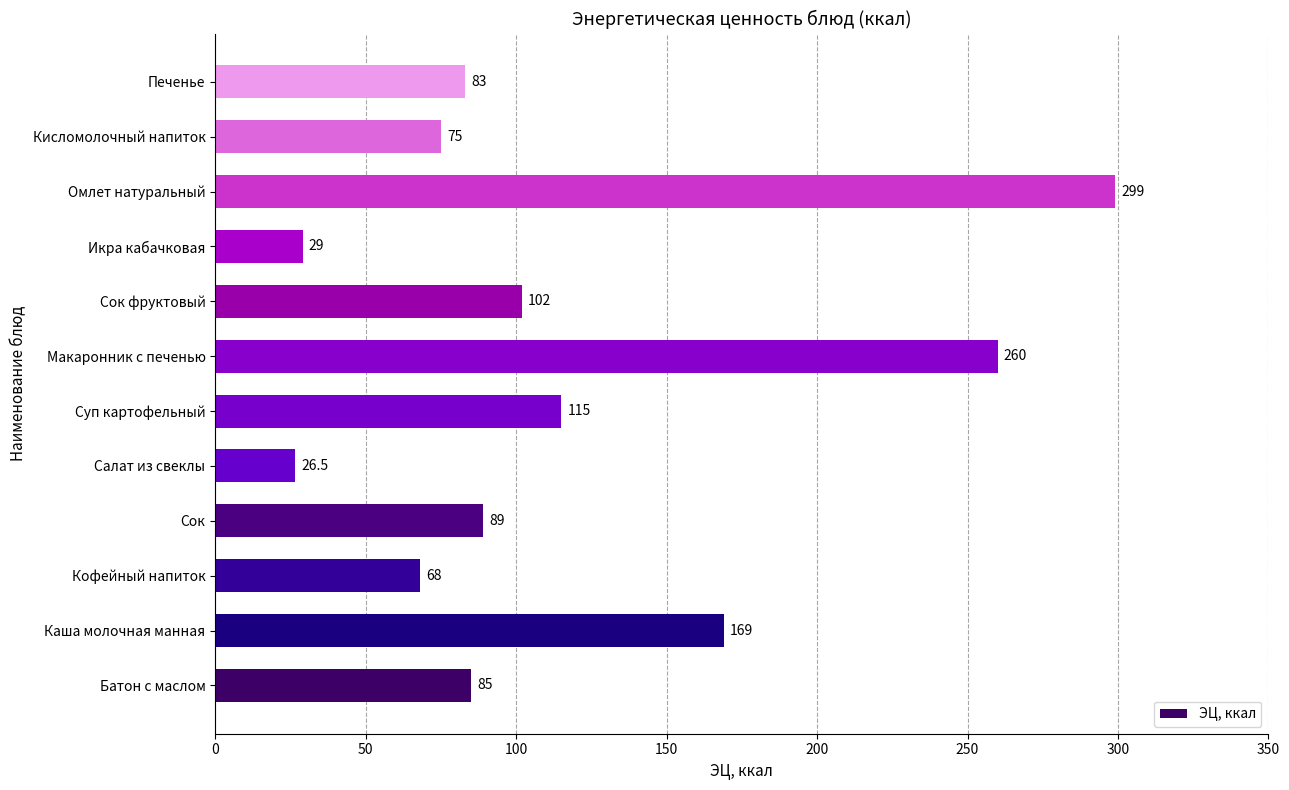

Which has a higher value, Макаронник с печенью or Салат из свеклы?

Макаронник с печенью